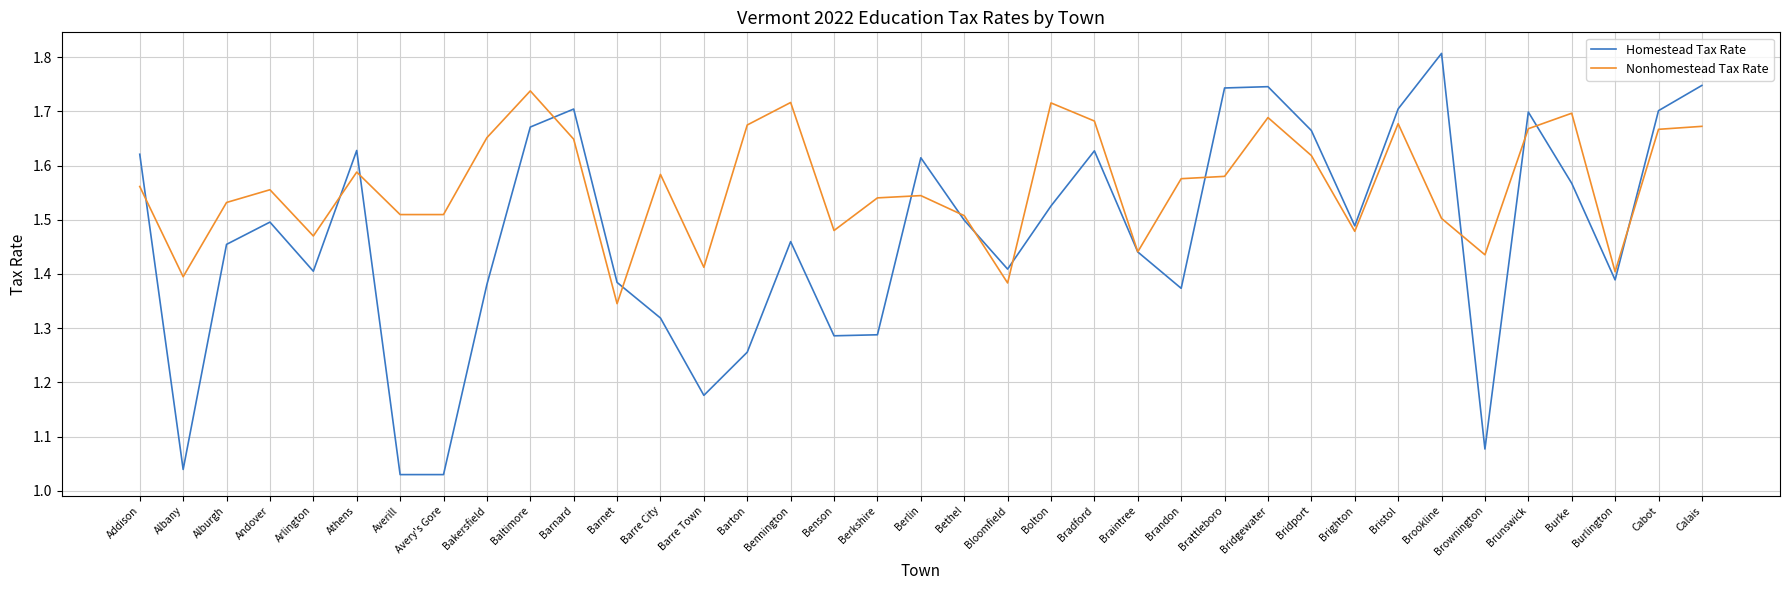

Which series changed the most between Alburgh and Baltimore?

Homestead Tax Rate